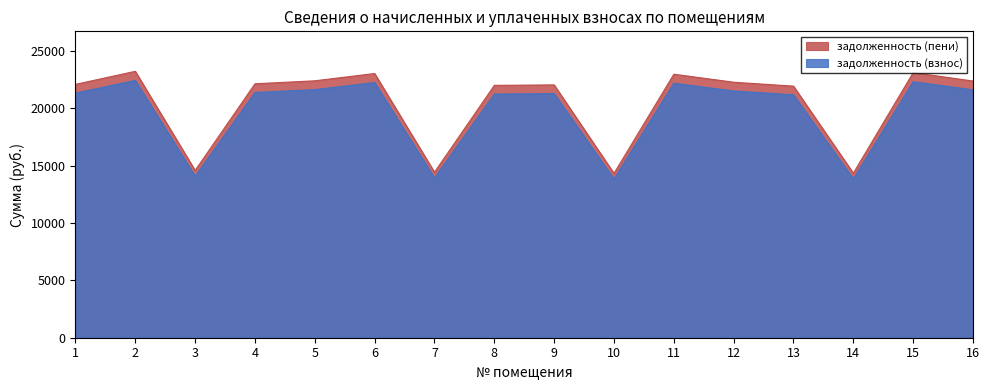

At which category does задолженность (пени) reach its first local valley?

3